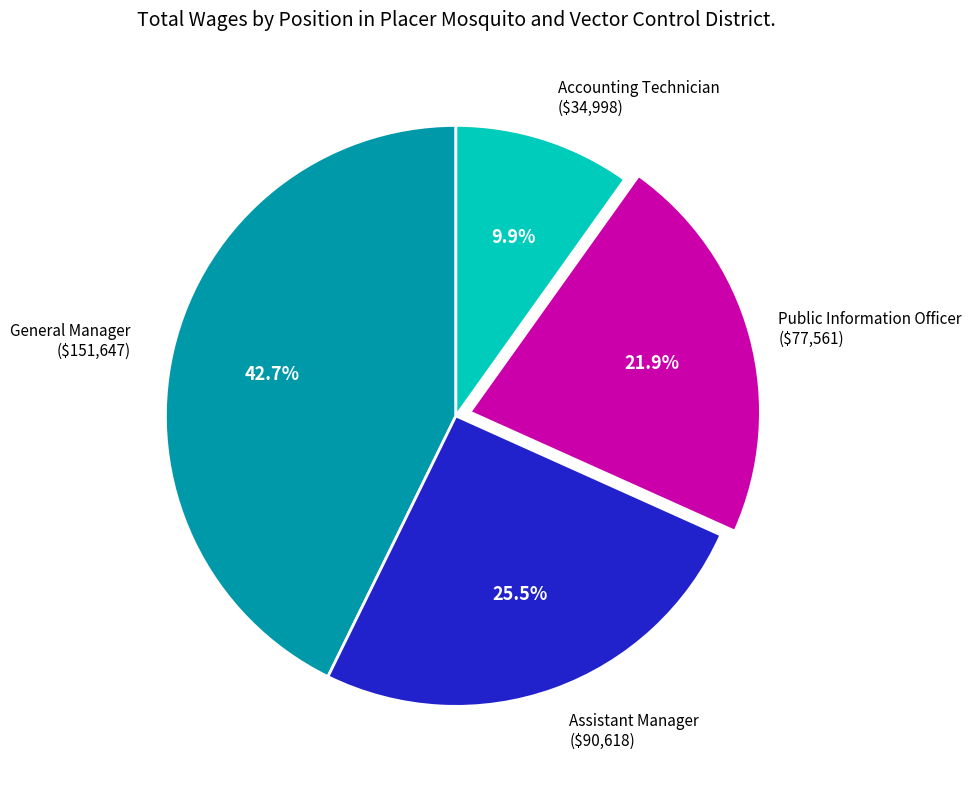

Does Public Information Officer account for over 50% of the chart?

No